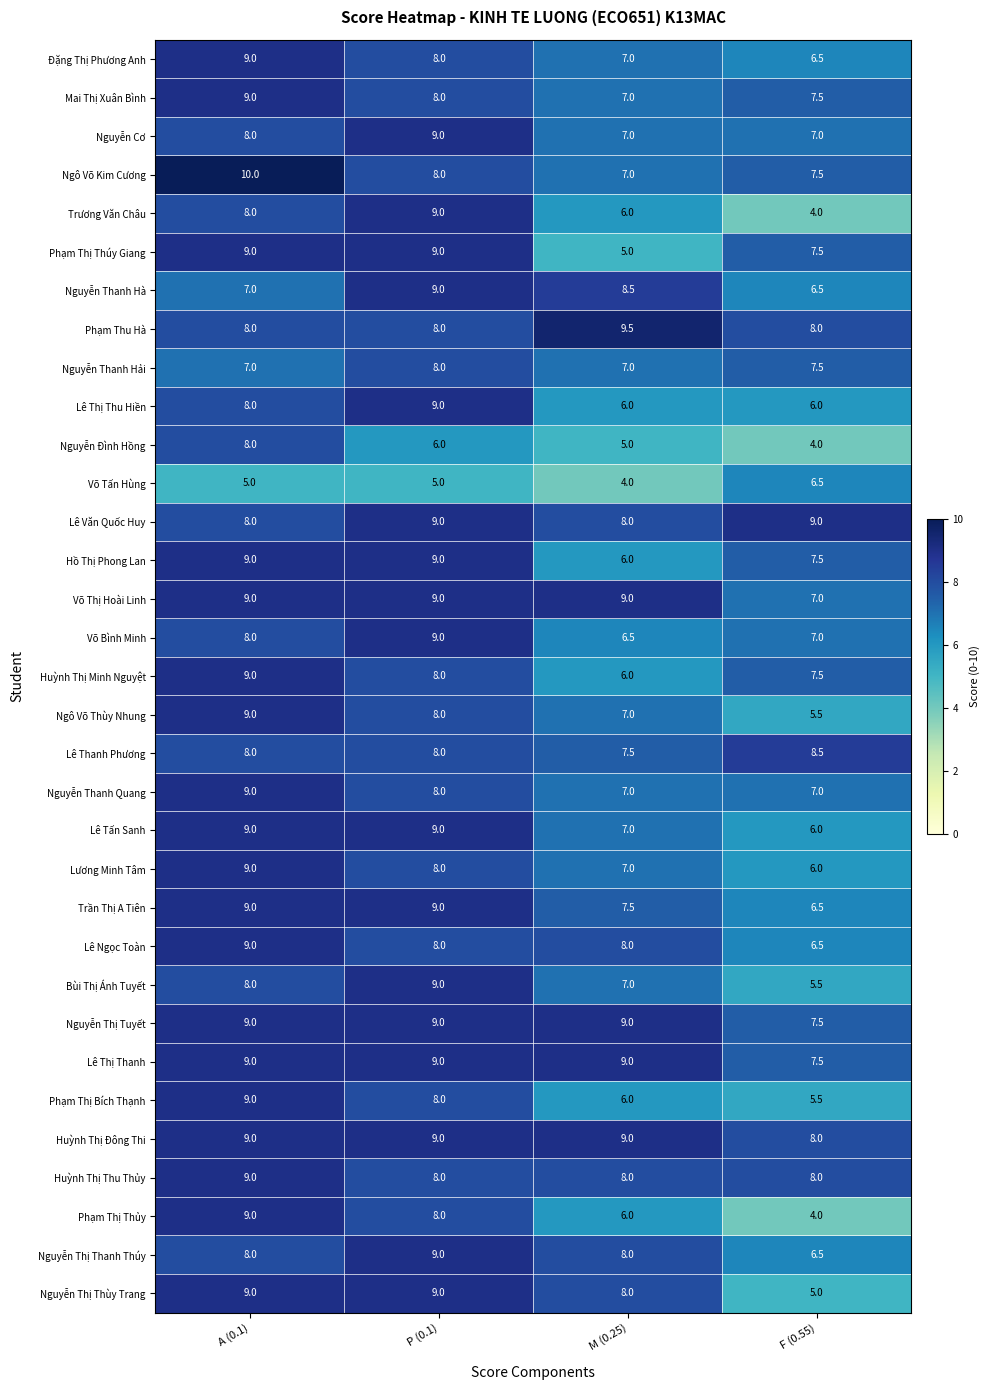

Which series has the largest total across all categories?

Huỳnh Thị Đông Thi